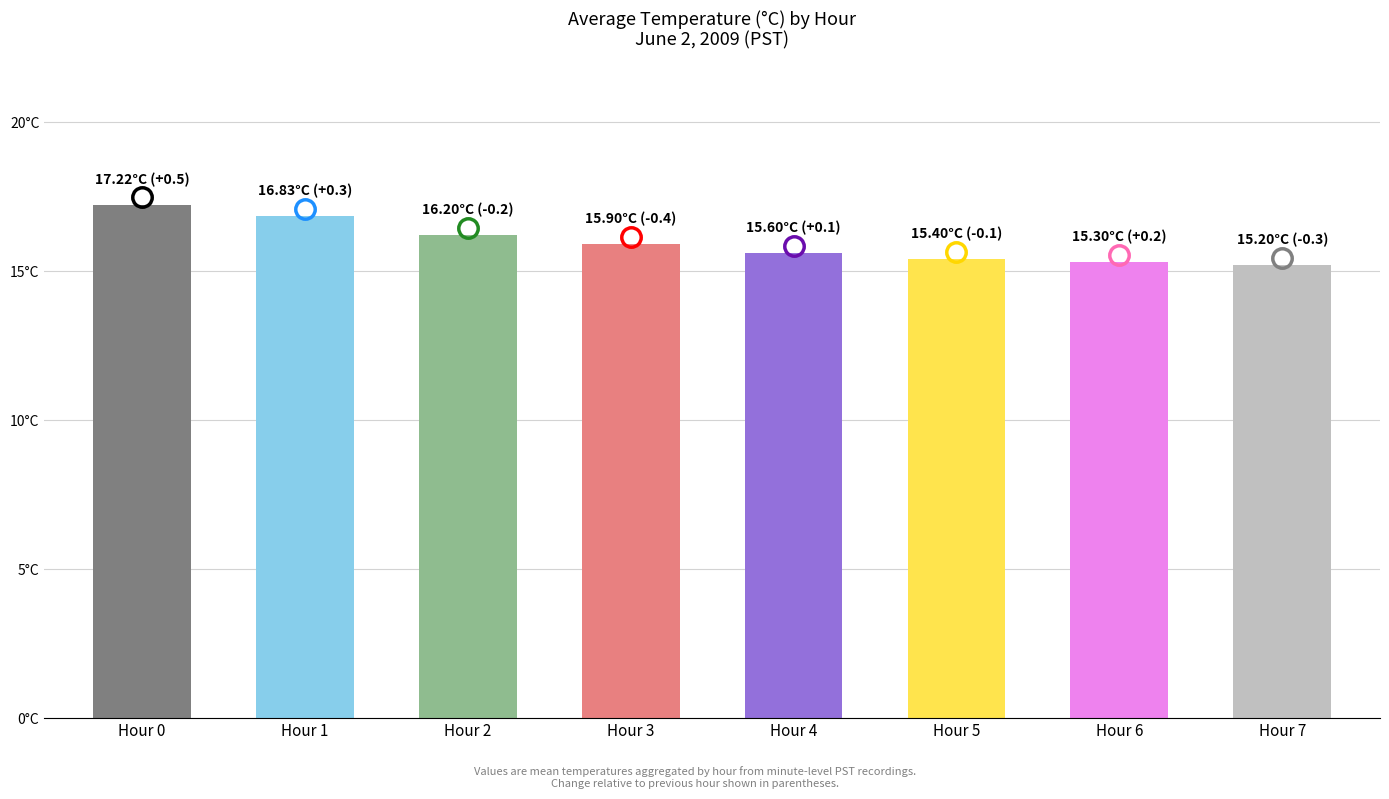

Are the bars horizontal?

No